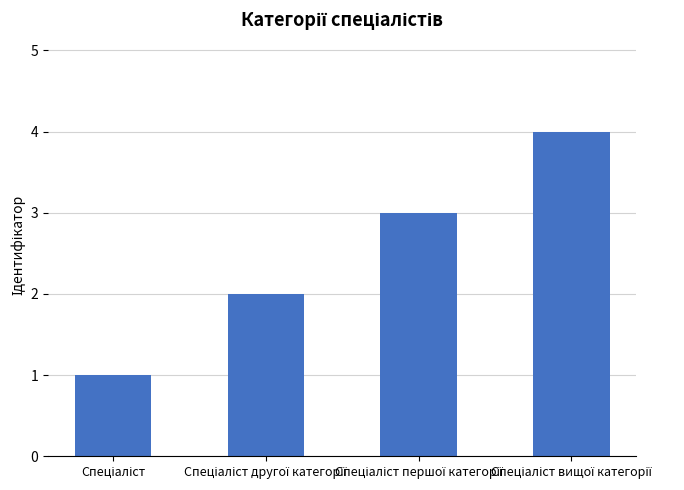

Are the bars horizontal?

No